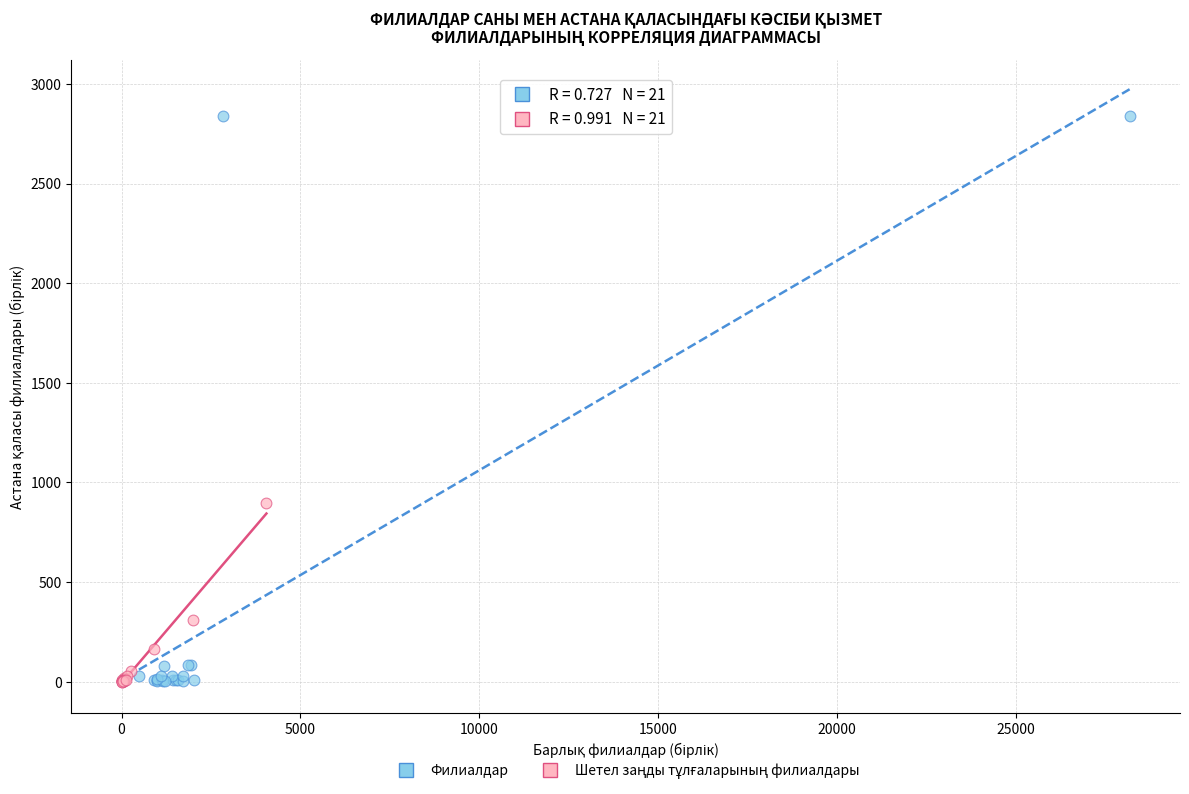

Which series has the widest spread of Y values?

Филиалдар